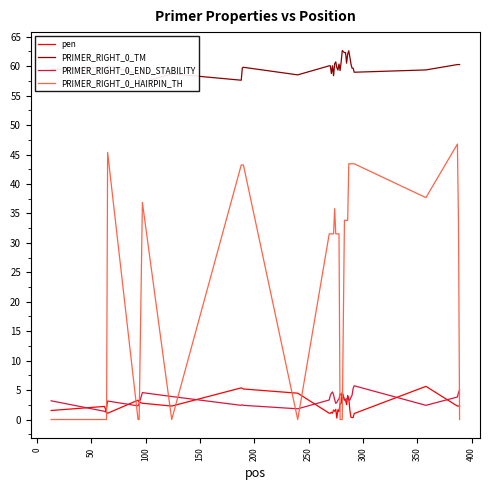

How many interior local peaks does the PRIMER_RIGHT_0_HAIRPIN_TH series have?

4